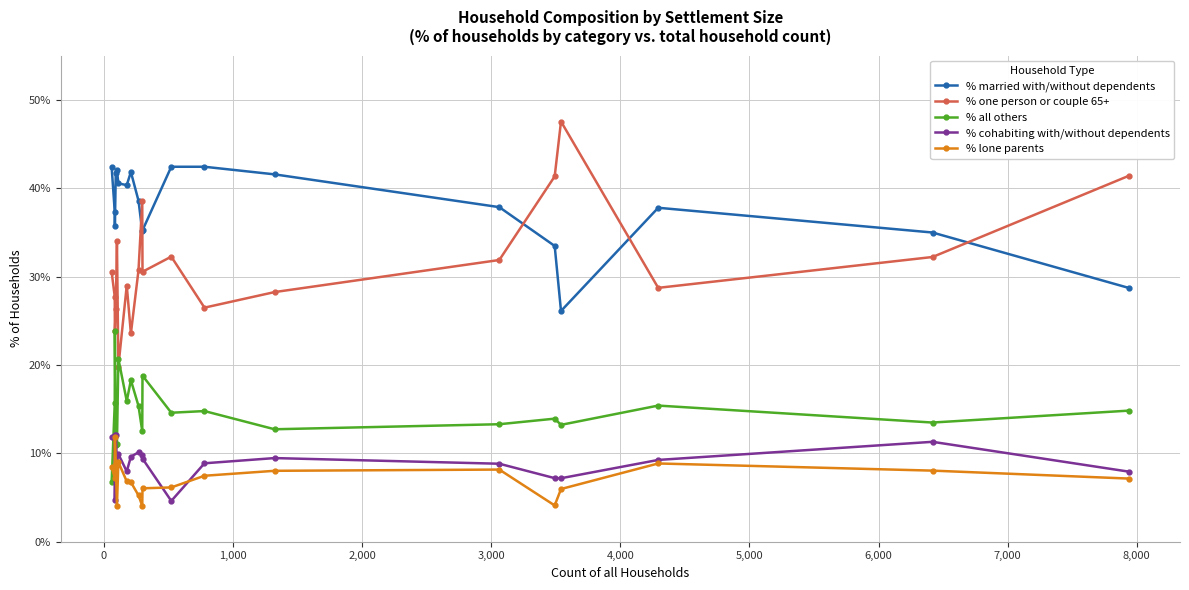

True or false: % married with/without dependents and % lone parents cross at least once.

False